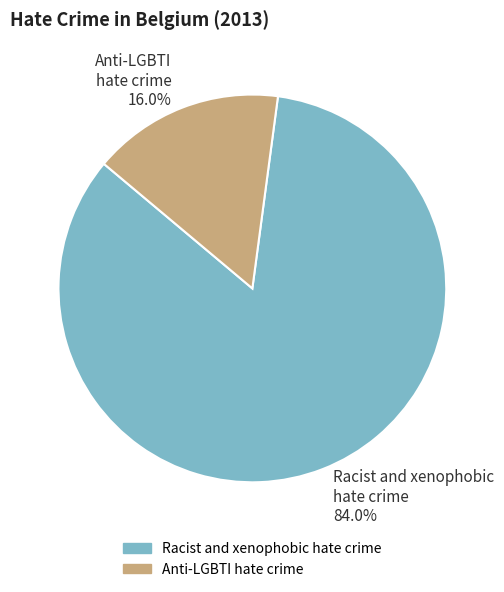

What percentage is the Anti-LGBTI hate crime slice, to the nearest percent?

16%